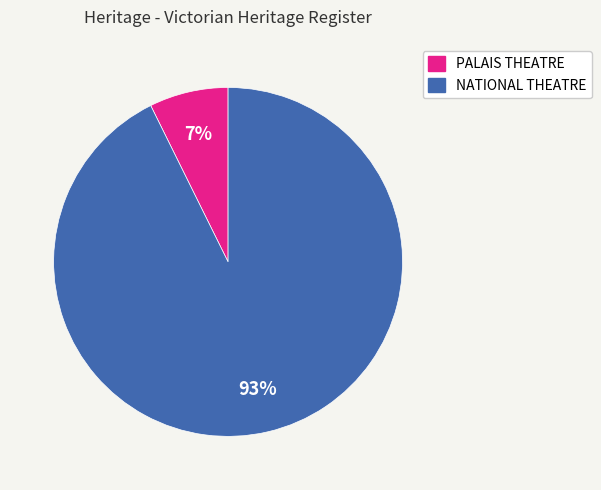

Do NATIONAL THEATRE and PALAIS THEATRE together represent more than half of the pie?

Yes